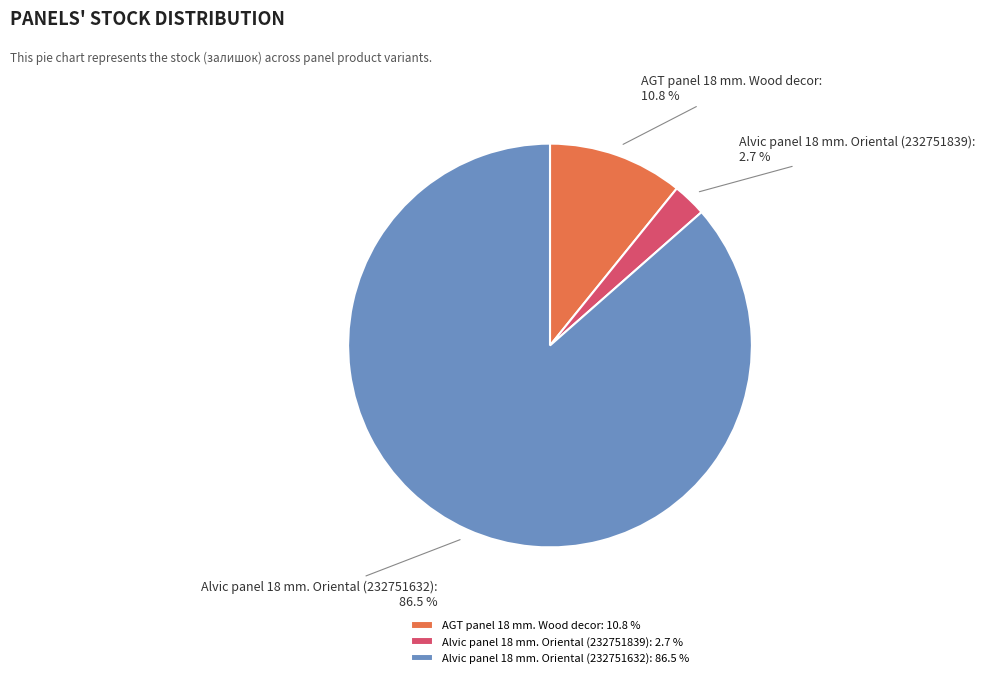

How many segments does this pie chart have?

3